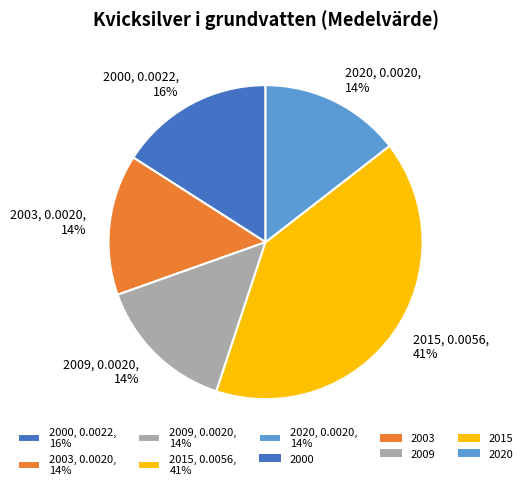

Which has a higher value, 2015, 0.0056, 41% or 2020, 0.0020, 14%?

2015, 0.0056, 41%